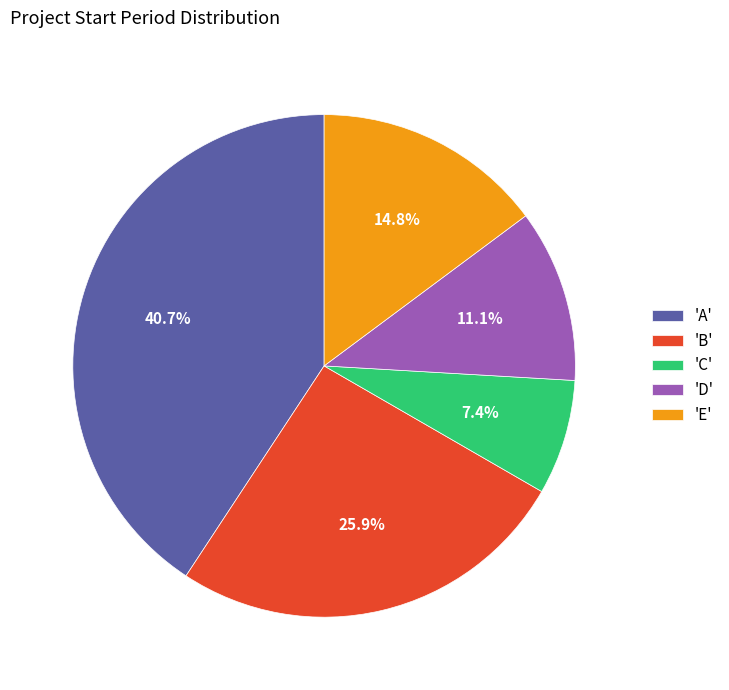

Which category has the smallest portion of the pie?

'C'